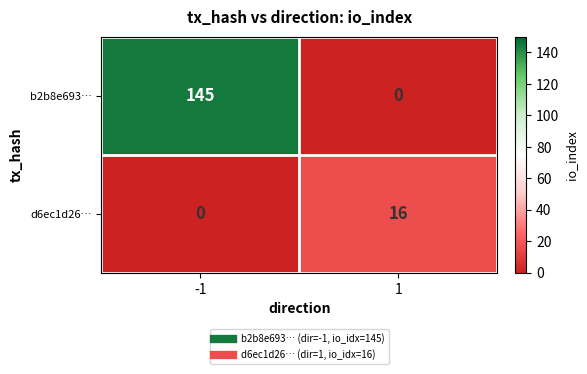

What is the difference between the maximum and minimum values in the d6ec1d26… series?

16